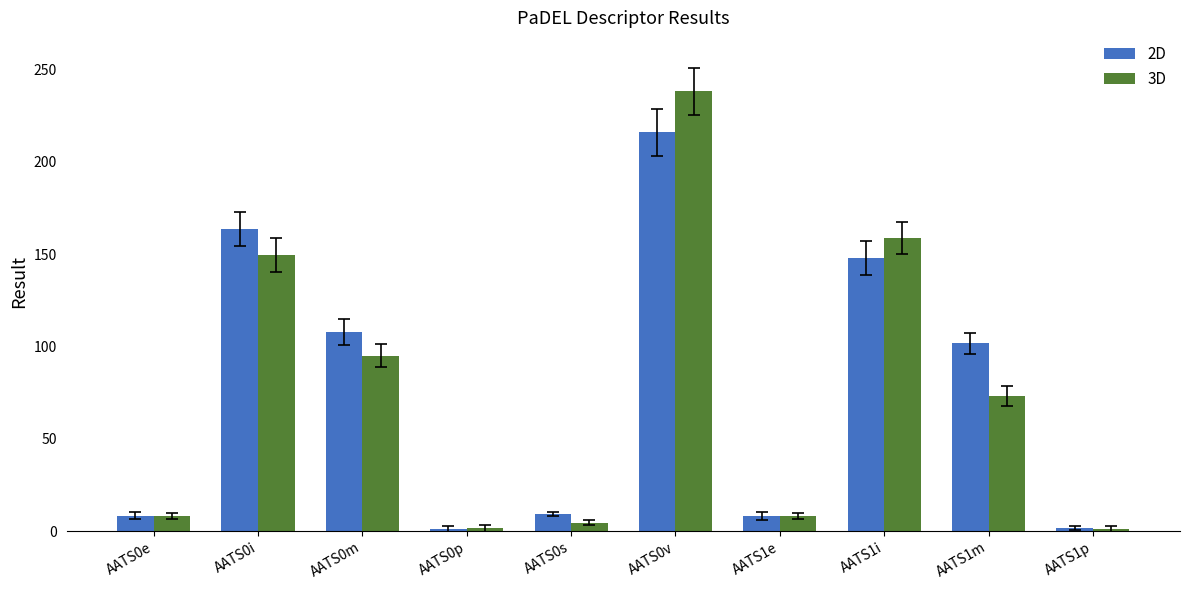

List the series in order of their overall mean, lowest first.

3D, 2D